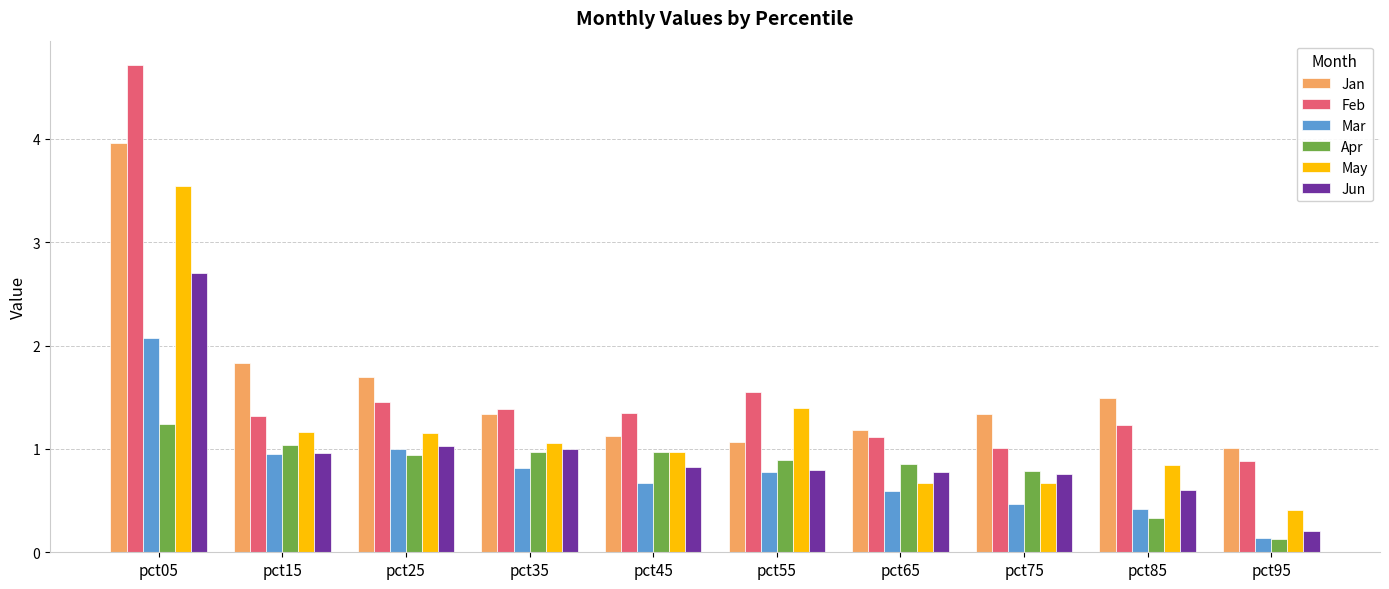

Which series has the largest range (max minus min)?

Feb